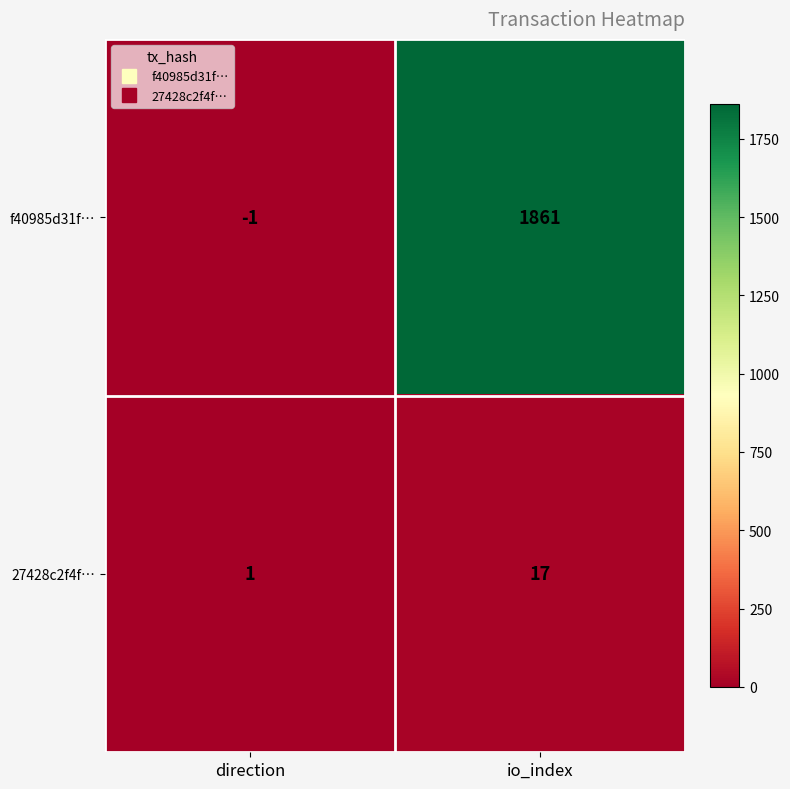

At which category does the chart reach its minimum across all series?

direction